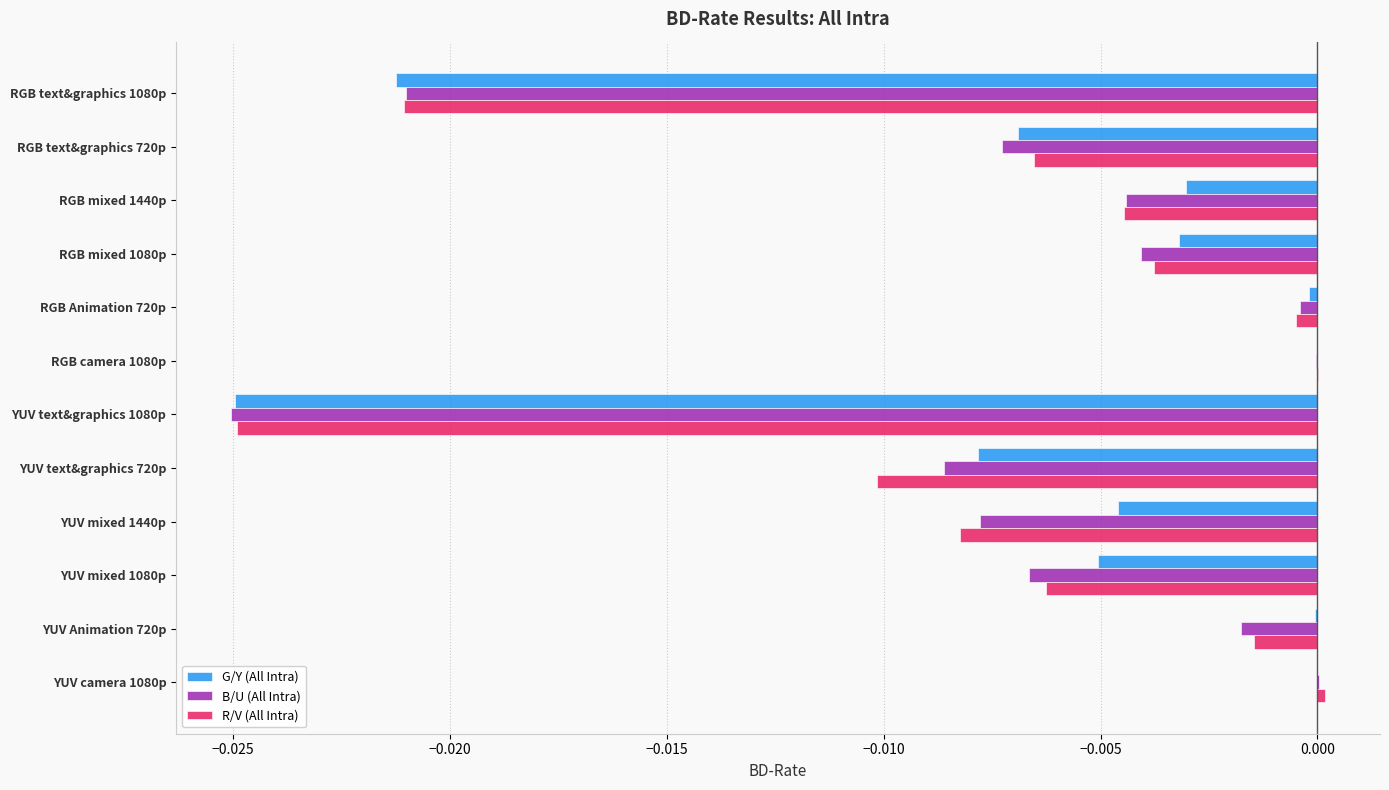

Which series changed the most between RGB text&graphics 720p and YUV text&graphics 720p?

R/V (All Intra)